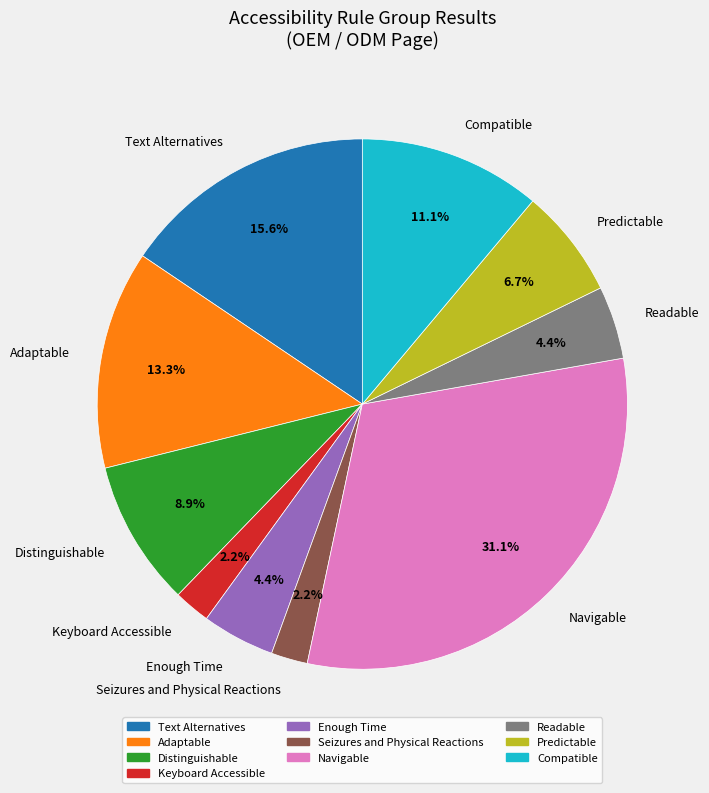

To the nearest percent, what portion does Adaptable represent?

13%